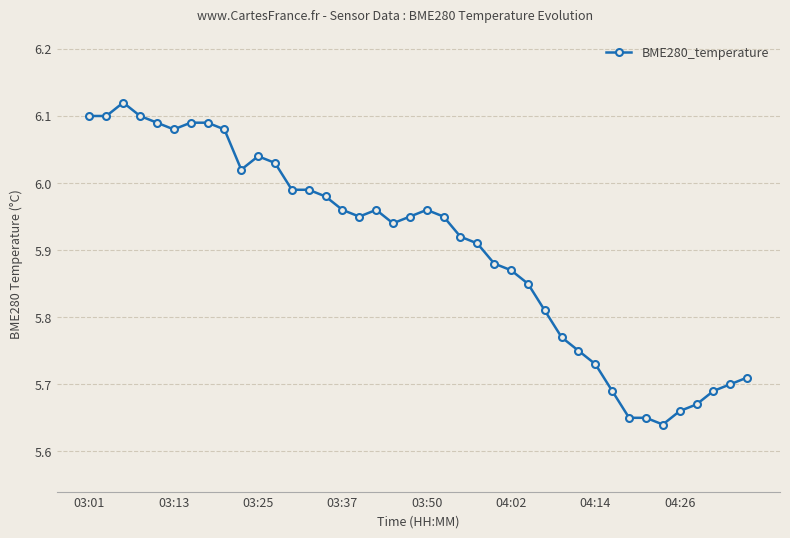

True or false: the data has more than 2 interior local peaks.

True